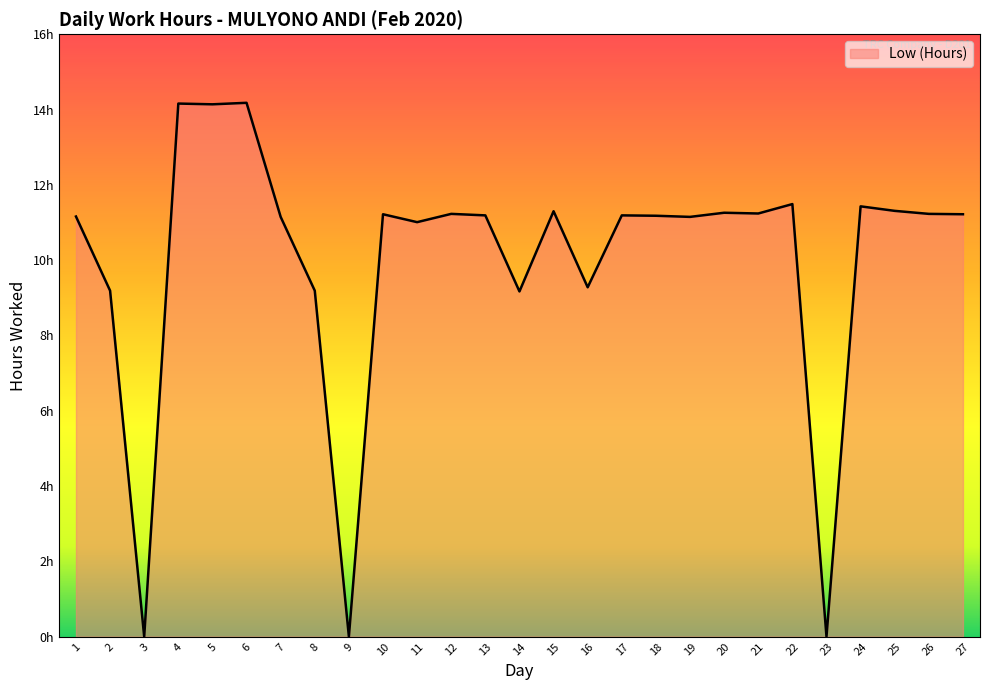

Between 9 and 22, which is larger?

22